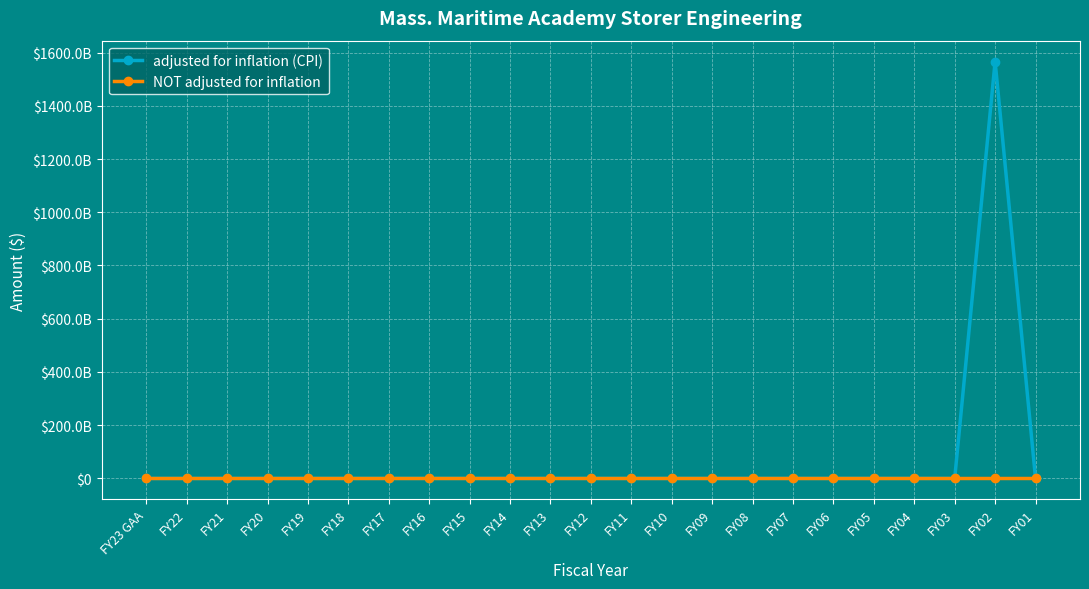

Which series has the largest total across all categories?

adjusted for inflation (CPI)